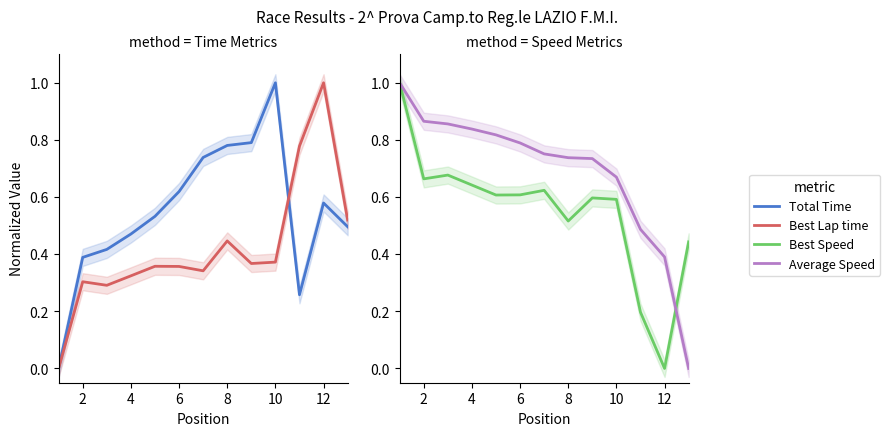

After their last crossing, which series has the higher values: Average Speed or Best Speed?

Best Speed